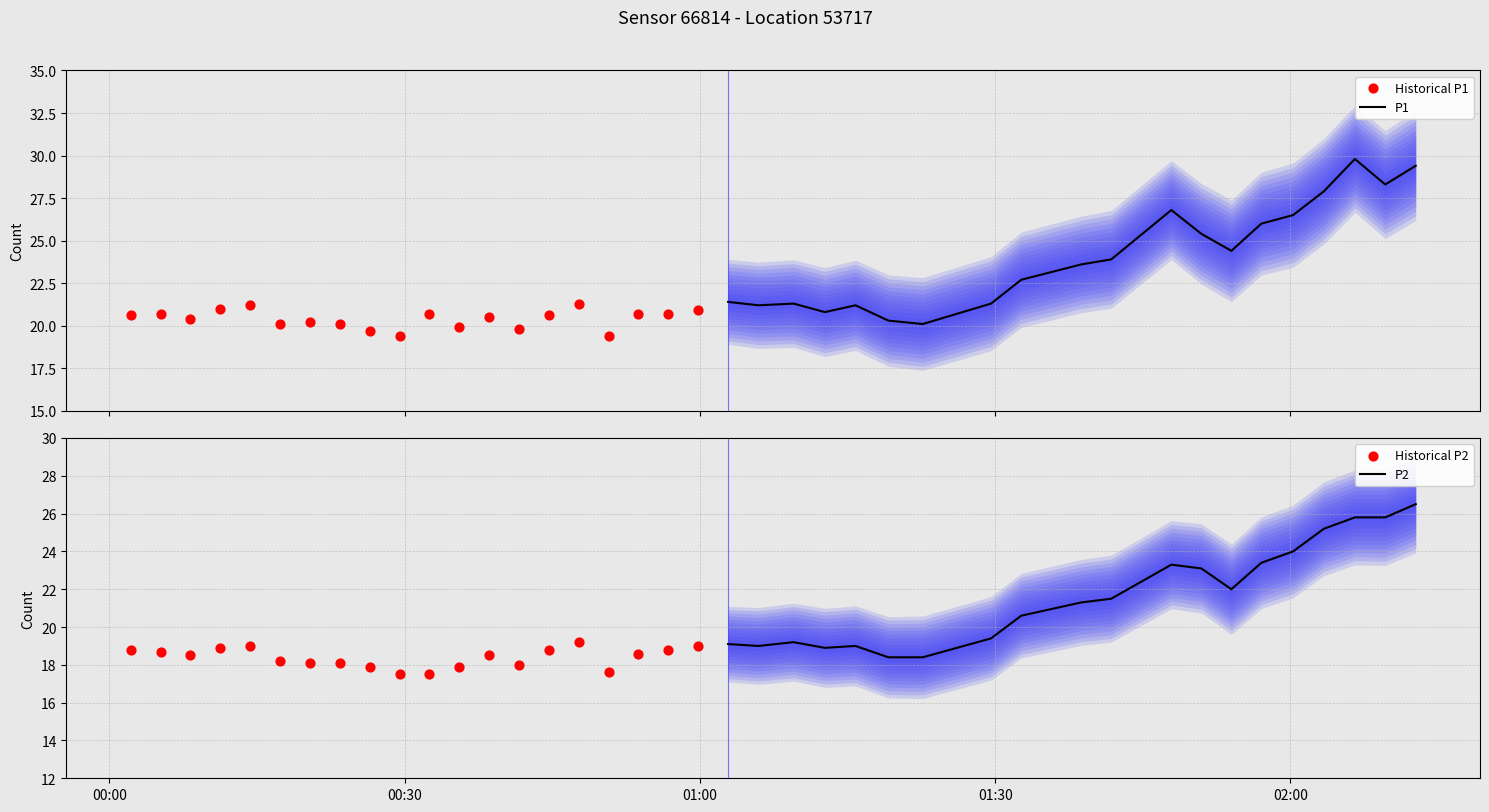

Is the value of P2 at 17 greater than the value of Historical P2 at 18?

Yes